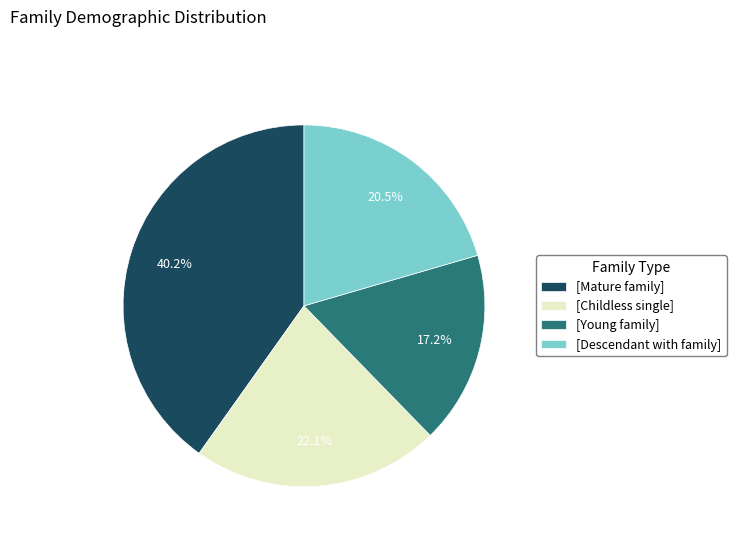

How many segments does this pie chart have?

4